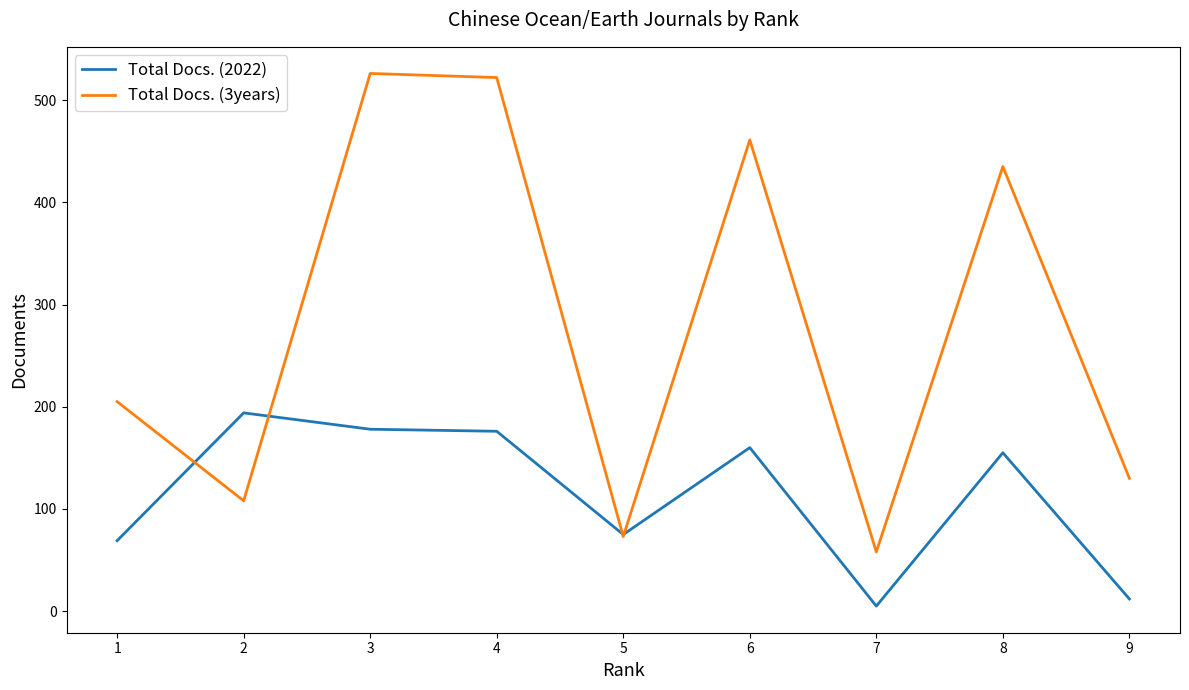

The value of Total Docs. (3years) at 4 is 865. True or false?

False